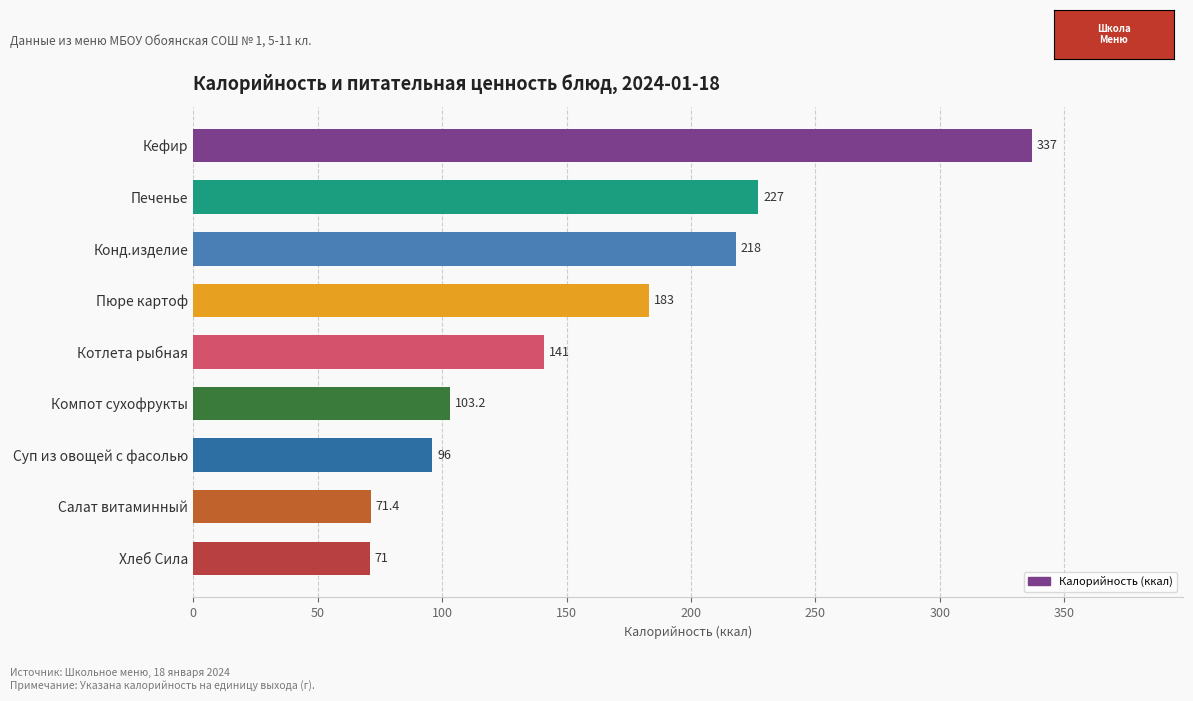

Reading bottom to top, transcribe all the data shown in this chart.

71.0	71.4	96.0	103.2	141.0	183.0	218.0	227.0	337.0